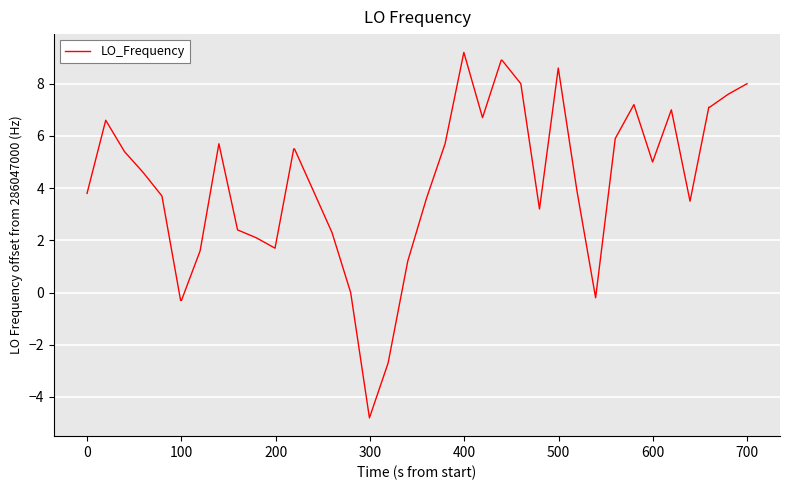

What is the minimum value shown in the chart?

-4.8